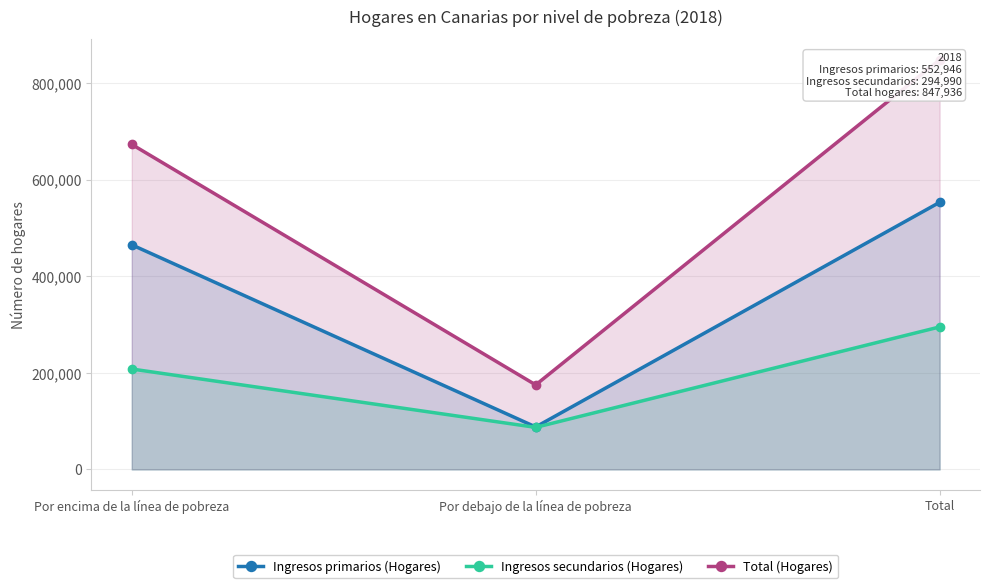

What is the sum of all Total (Hogares) values?

1695871